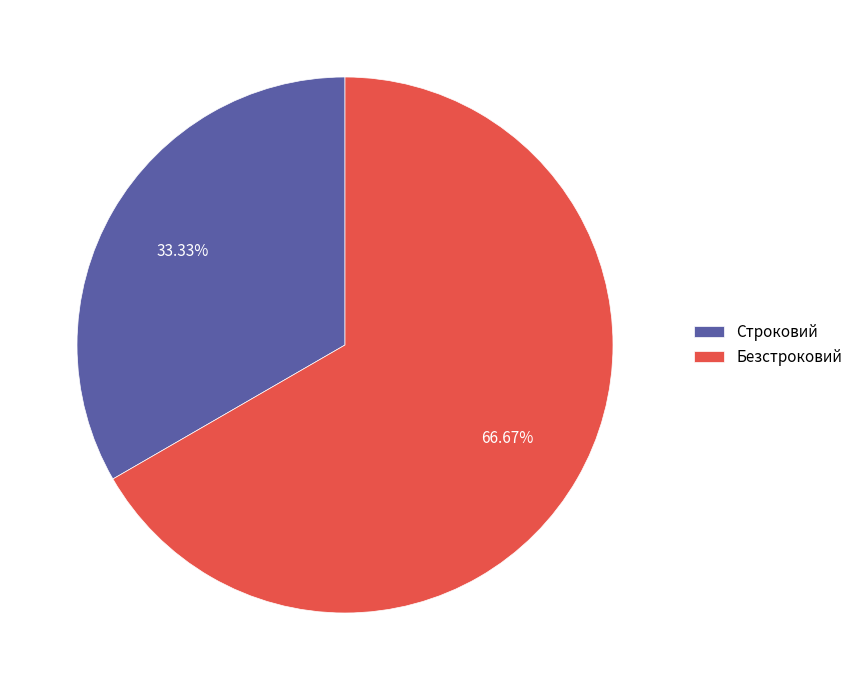

True or false: Безстроковий accounts for 67% of the total.

True